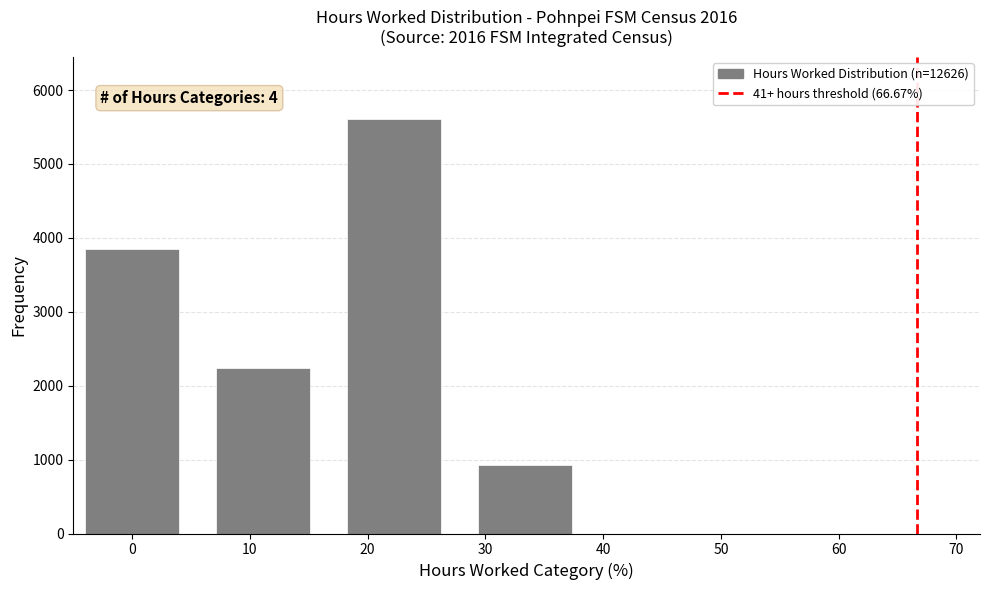

Reading left to right, transcribe all the data shown in this chart.

0=3849	10=2239	20=5609	30=929